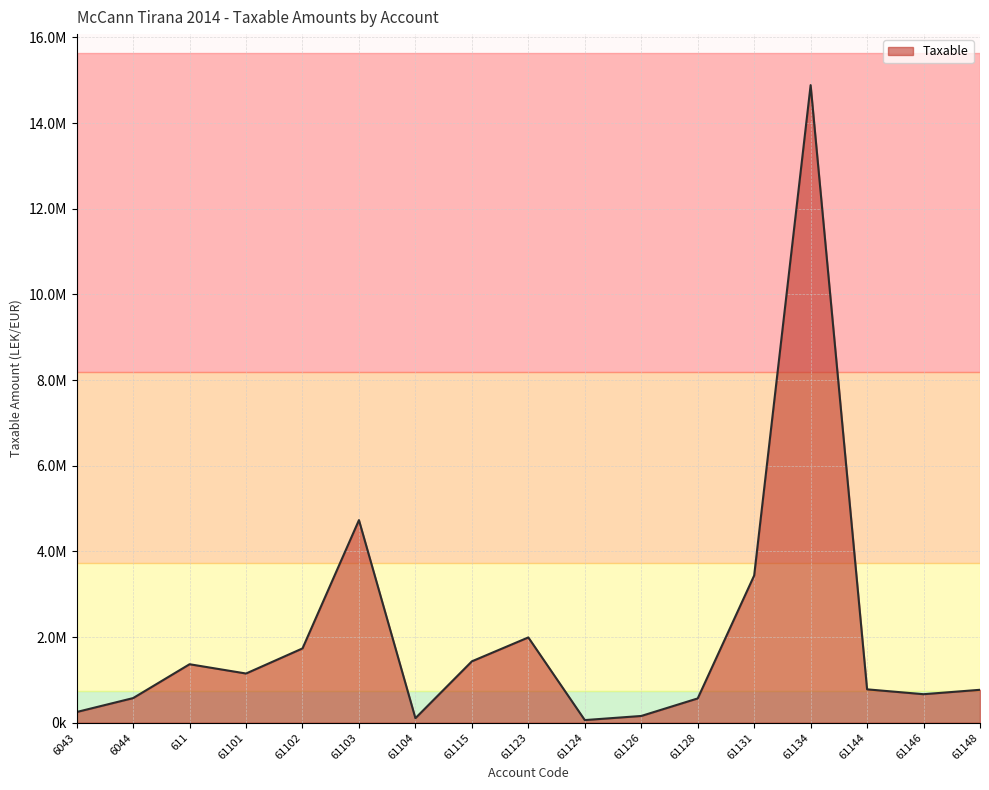

What value does the data have at 61124?

61813.2